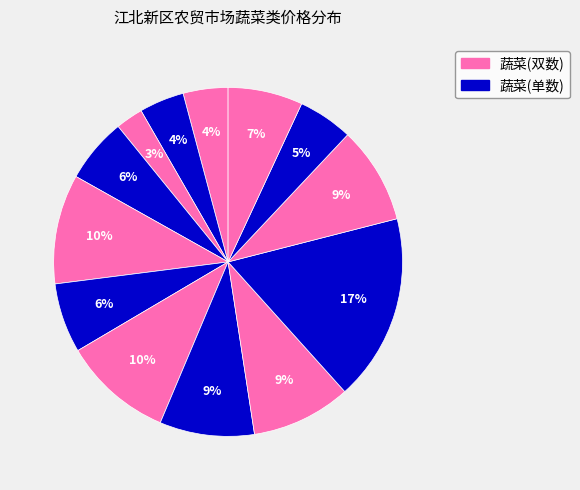

How many slices are in this pie chart?

13